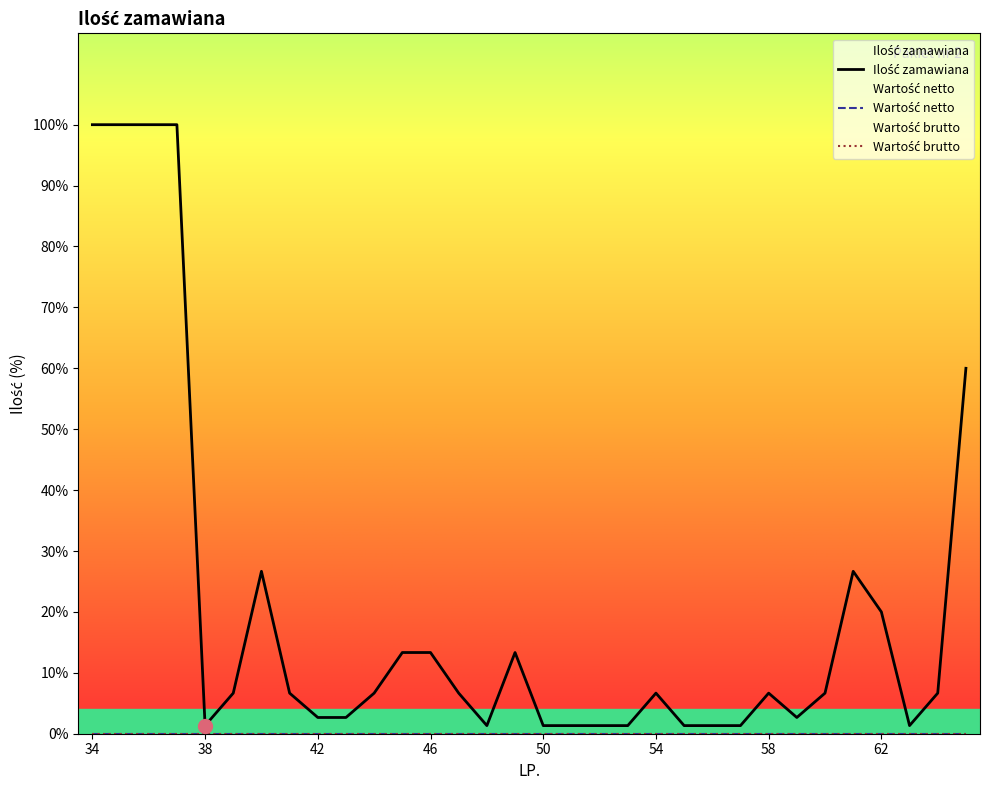

Reading left to right, what are all the values shown in this chart?

Ilość zamawiana: 75	75	75	75	1	5	20	5	2	2	5	10	10	5	1	10	1	1	1	1	5	1	1	1	5	2	5	20	15	1	5	45
Wartość netto: 0	0	0	0	0	0	0	0	0	0	0	0	0	0	0	0	0	0	0	0	0	0	0	0	0	0	0	0	0	0	0	0
Wartość brutto: 0	0	0	0	0	0	0	0	0	0	0	0	0	0	0	0	0	0	0	0	0	0	0	0	0	0	0	0	0	0	0	0